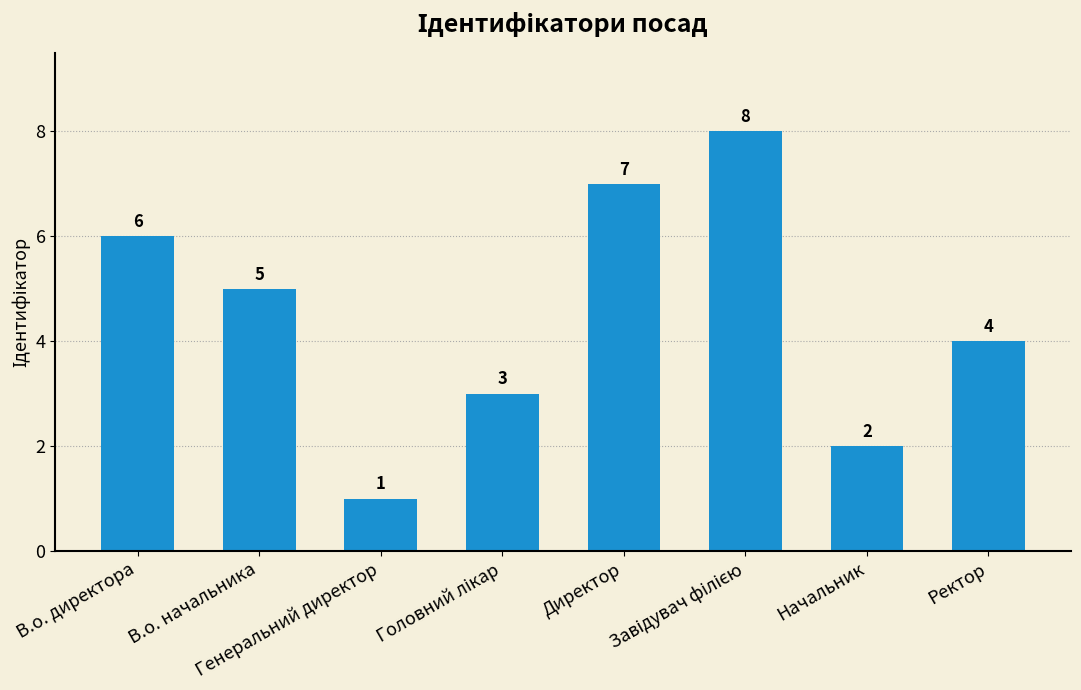

The chart shows a value of 1 at В.о. директора. True or false?

False